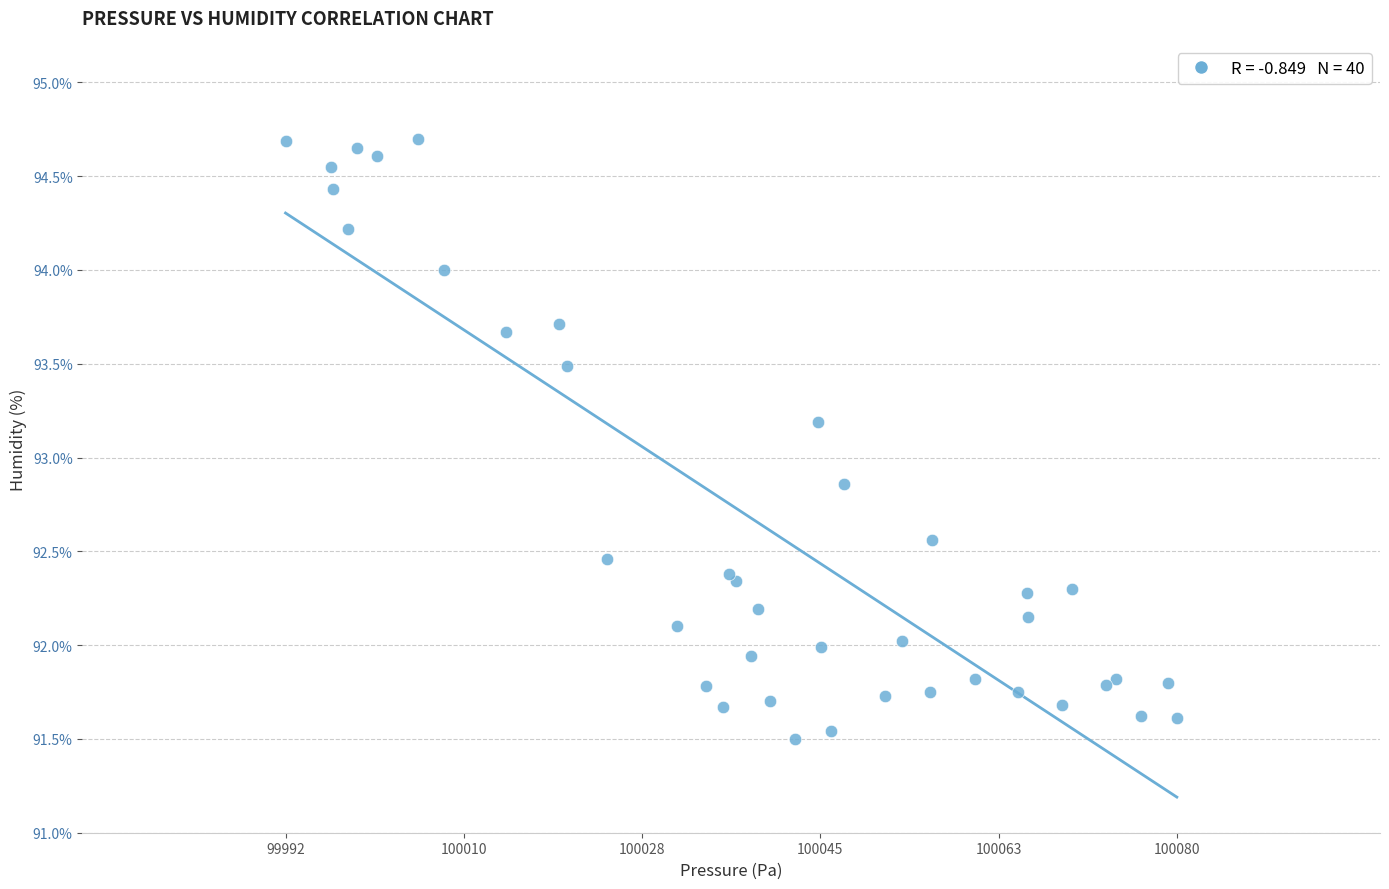

What Y value in the scatter plot is closest to 93?

92.9